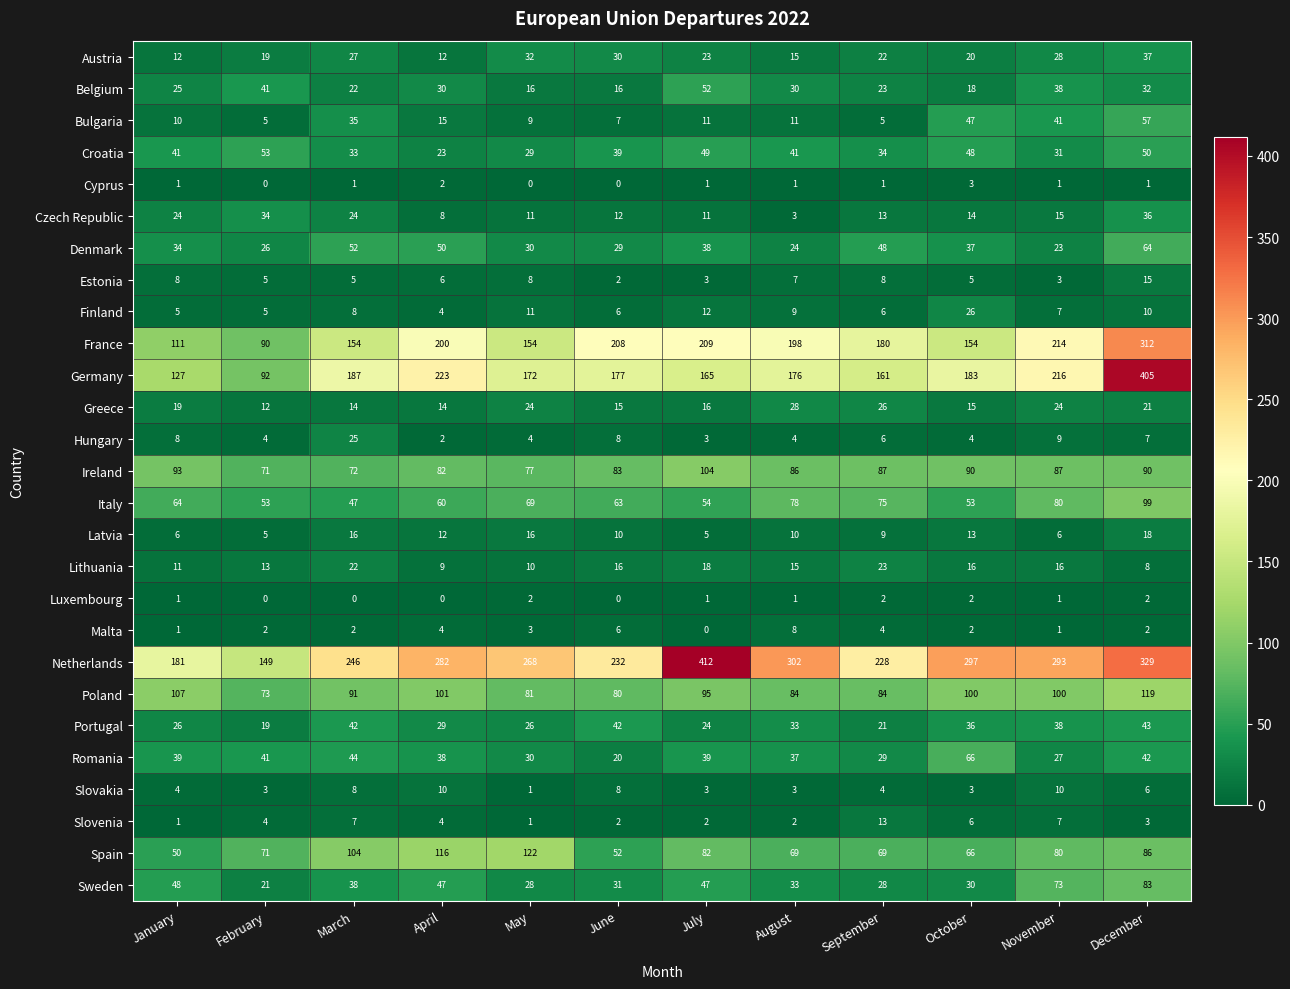

What is the difference between the second highest and second lowest values in the Malta series?

5